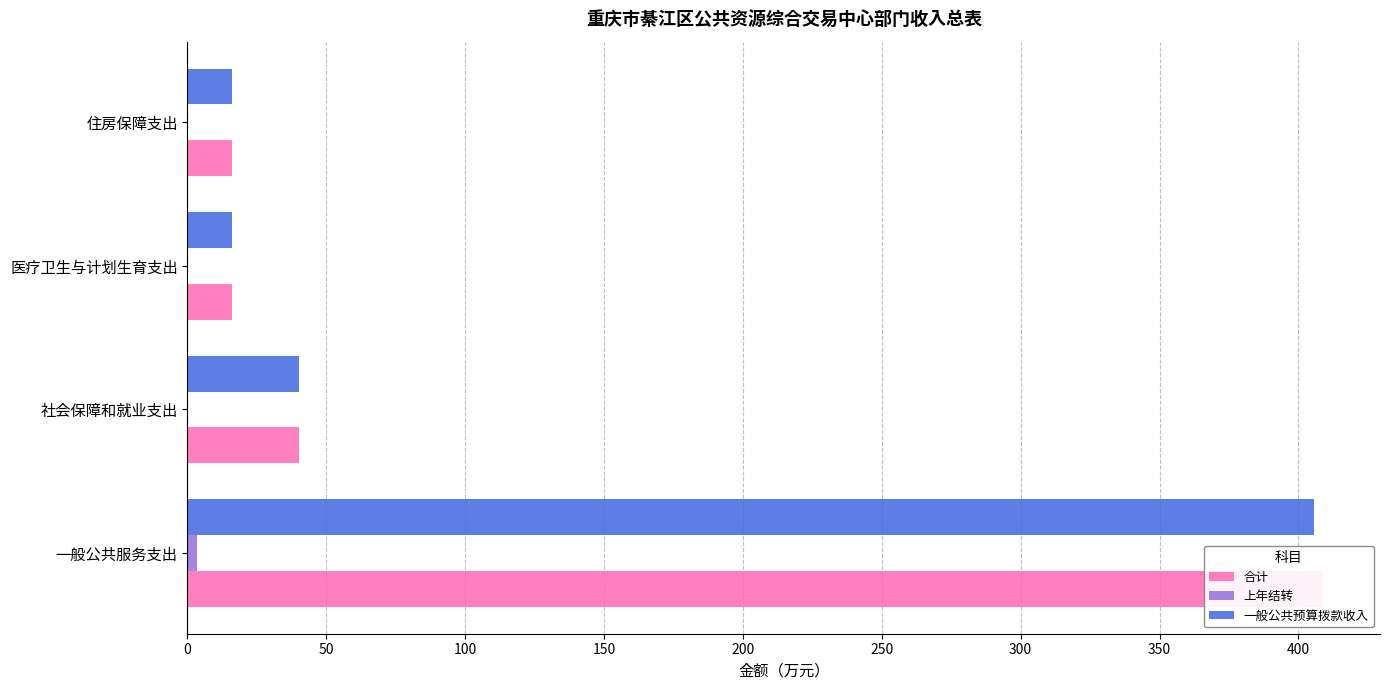

What is the highest value of the 上年结转 series?

3.3